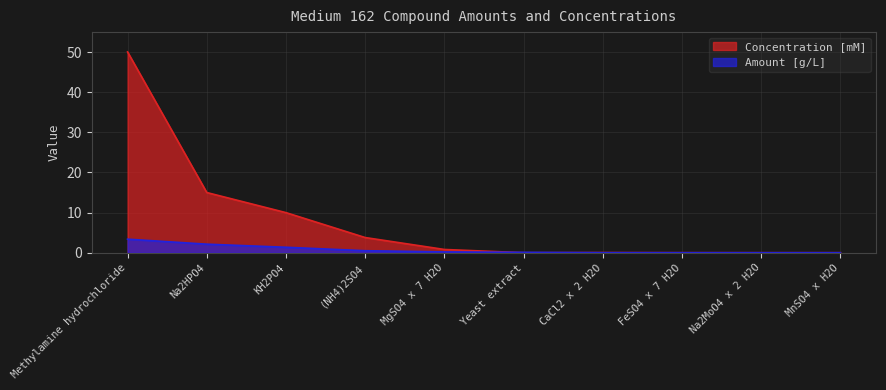

After their last crossing, which series has the higher values: Amount [g/L] or Concentration [mM]?

Concentration [mM]